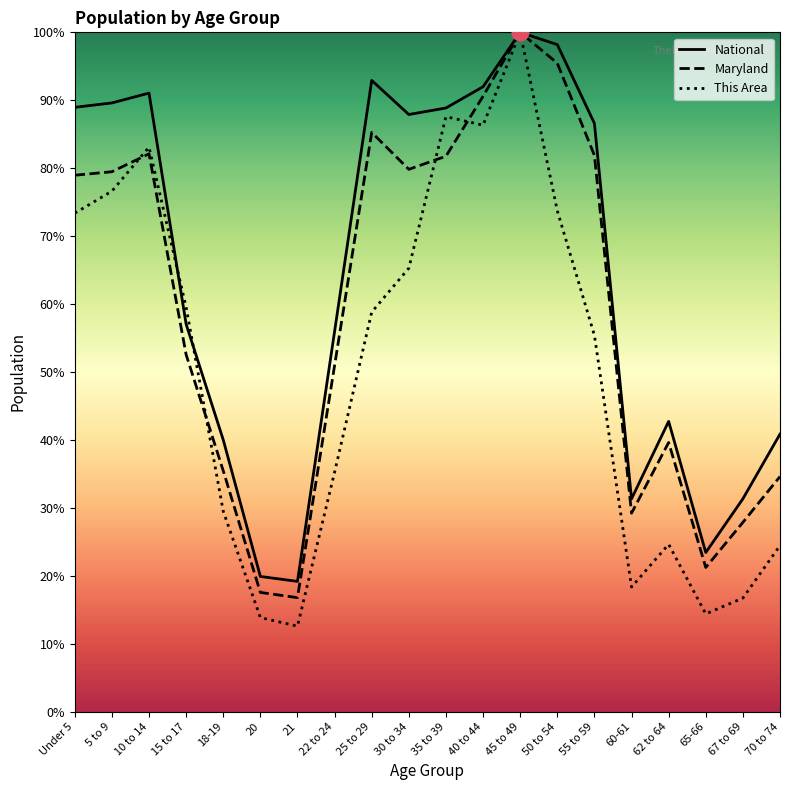

Rank the series at 55 to 59 from highest to lowest value.

National, Maryland, This Area